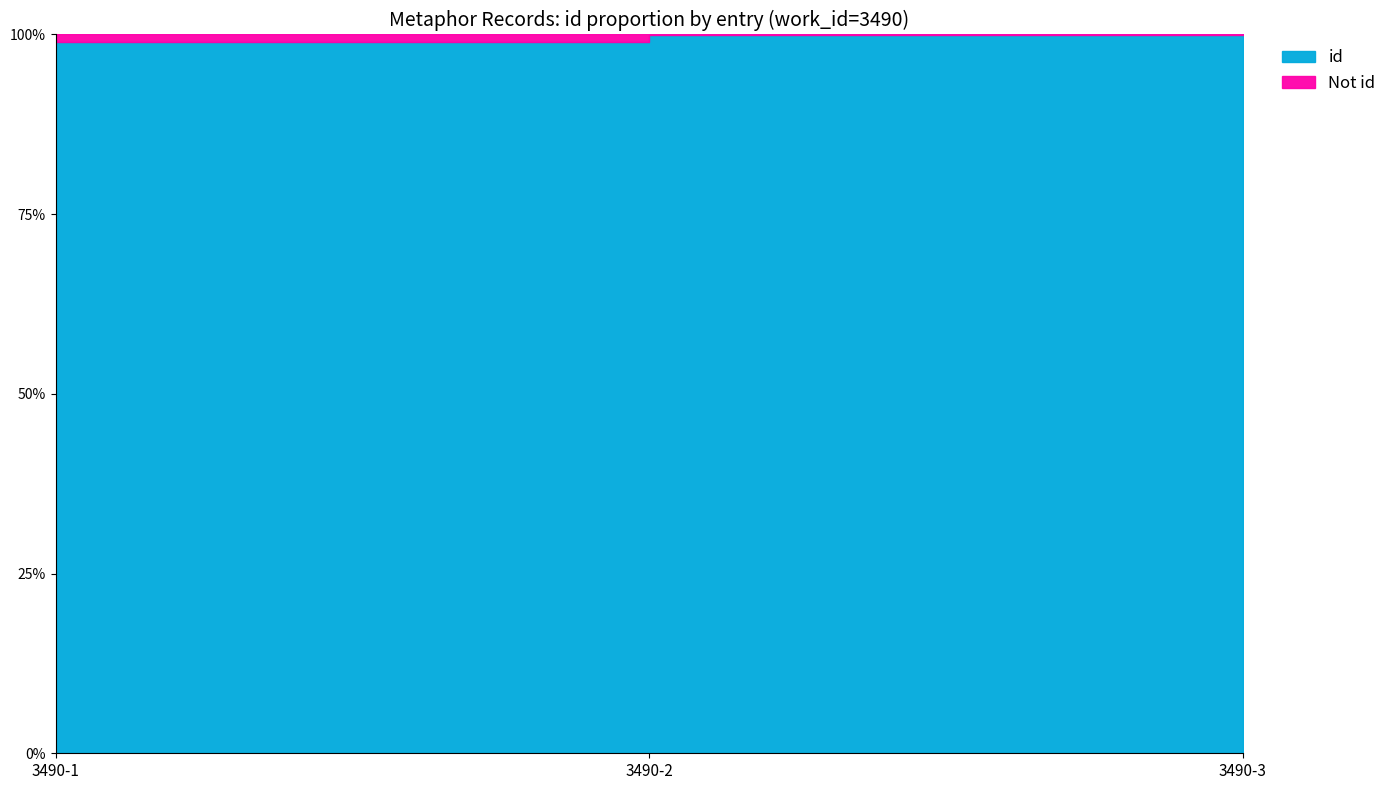

True or false: the data shows 9051 at 3490-3.

True